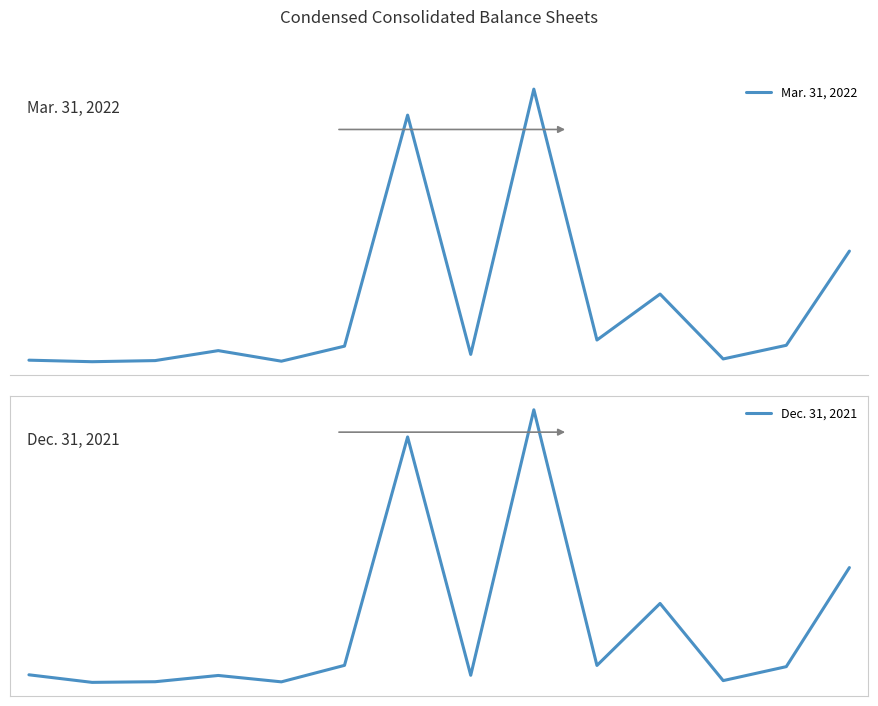

At which category does Mar. 31, 2022 reach its first local valley?

1